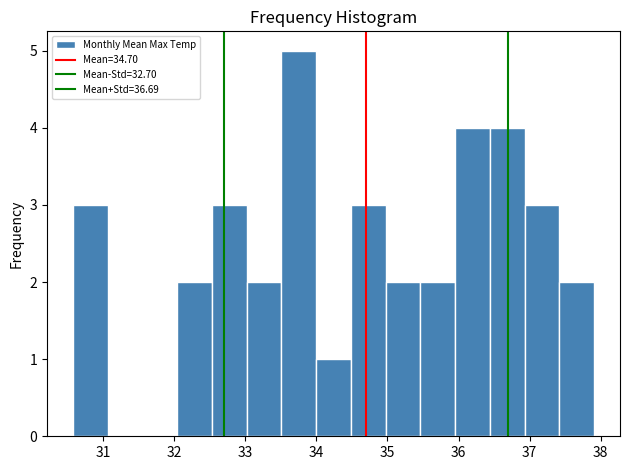

How tall is the bar that spans 33.5 to 34.0 on the x-axis? Neither the bar edges nor the heights are printed on the chart, so give them approximately, as read against the axes.

5